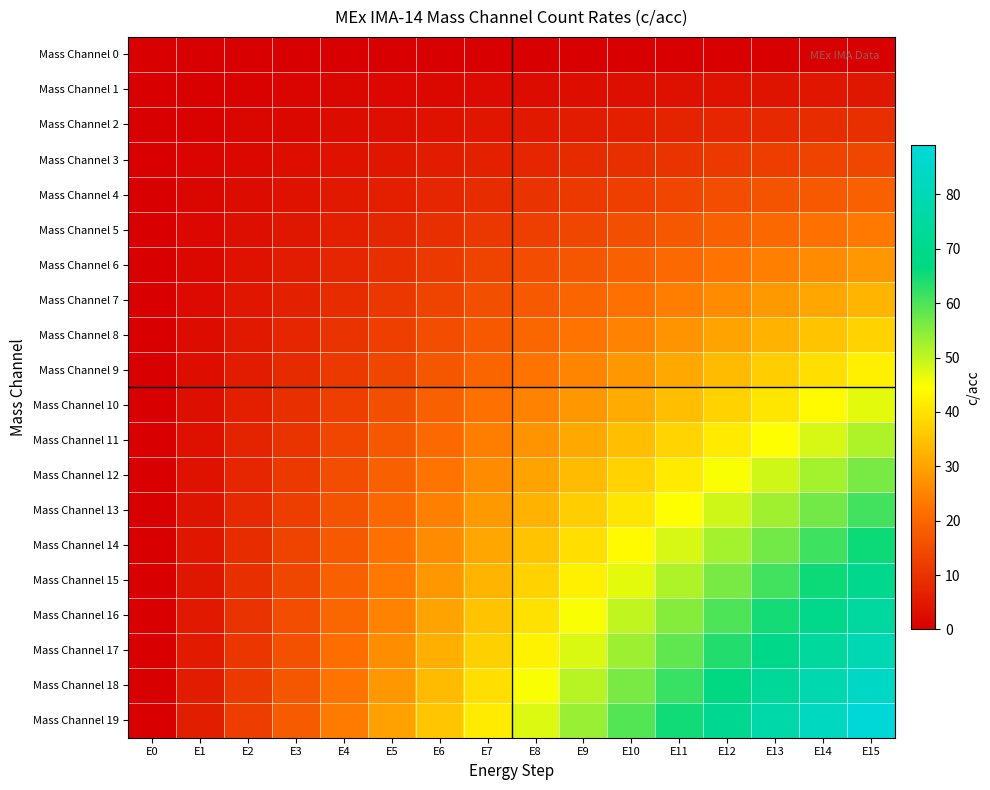

At how many categories does at least one series exceed 70?

4